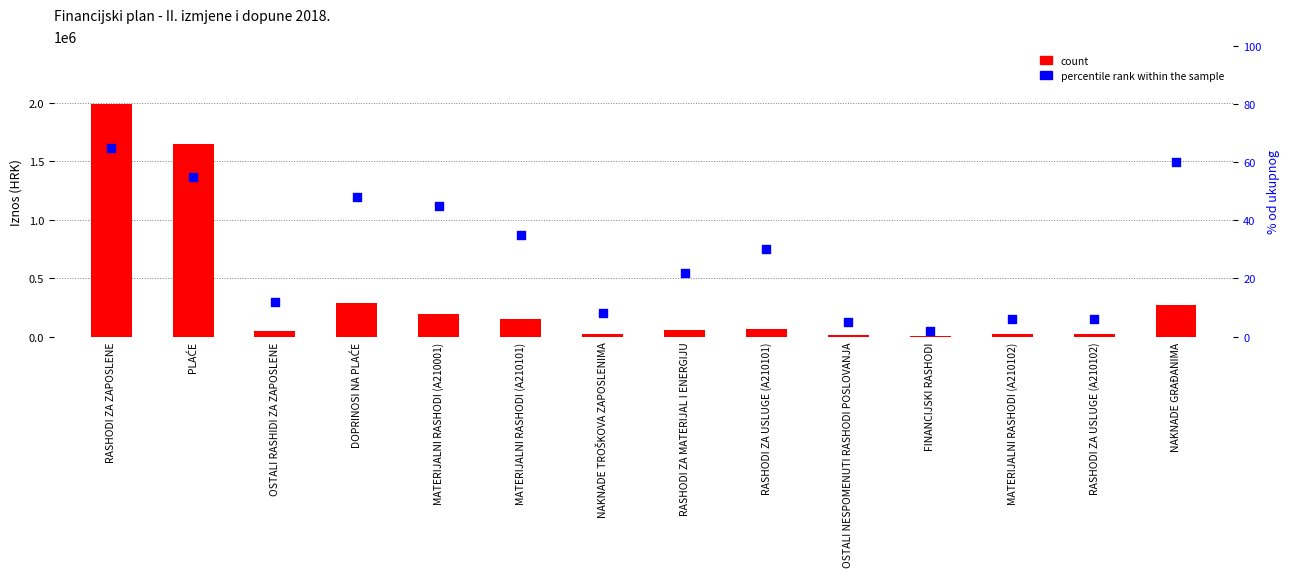

Which series has the widest spread of Y values?

count